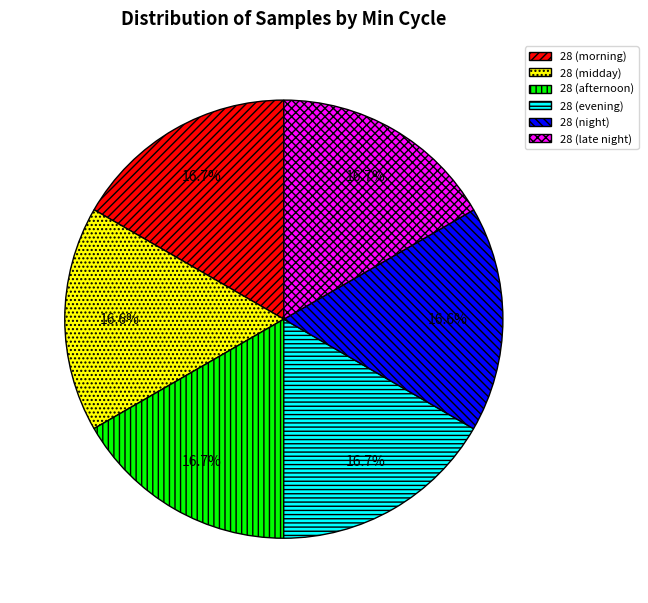

What is the total percentage of 28 (night) and 28 (evening)?

33.3%